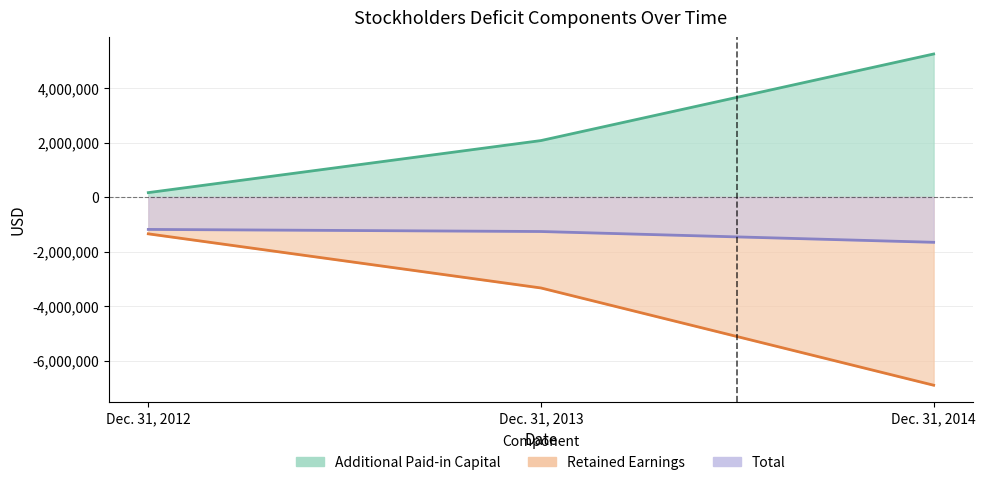

Reading left to right, transcribe all the data shown in this chart.

Additional Paid-in Capital: Dec. 31, 2012=161523	Dec. 31, 2013=2071274	Dec. 31, 2014=5247786
Retained Earnings: Dec. 31, 2012=-1350351	Dec. 31, 2013=-3336867	Dec. 31, 2014=-6905015
Total: Dec. 31, 2012=-1188721	Dec. 31, 2013=-1265474	Dec. 31, 2014=-1661123